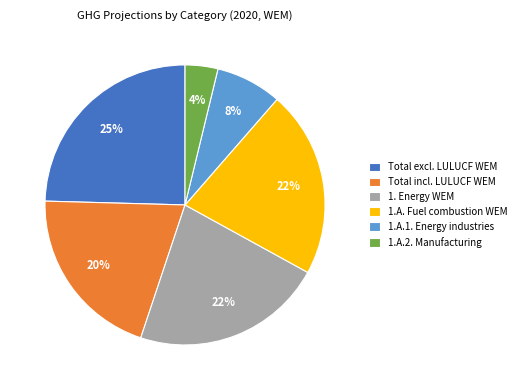

Which slice is the smallest?

1.A.2. Manufacturing